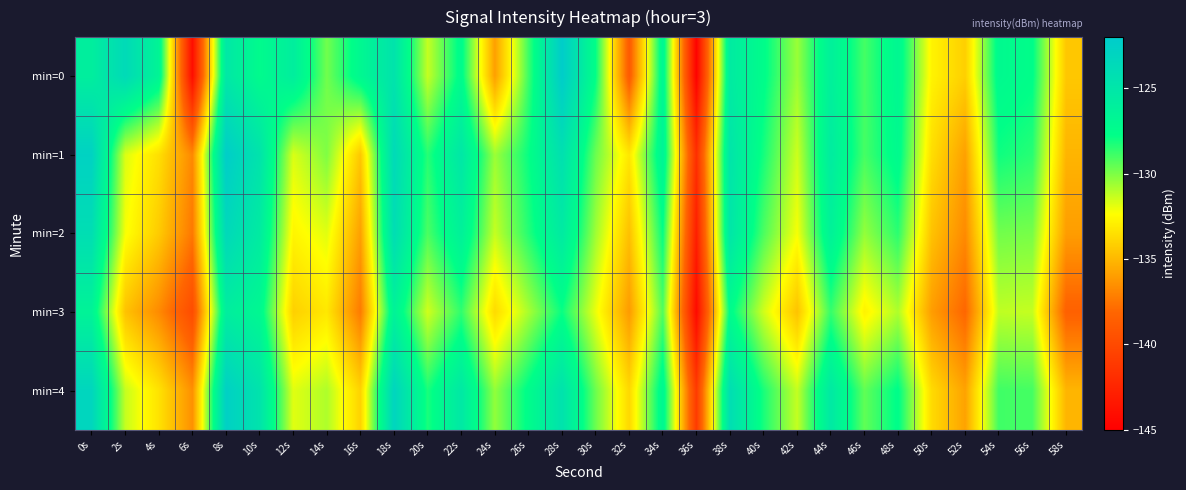

What is the difference between the highest and lowest values at 8s?

3.6